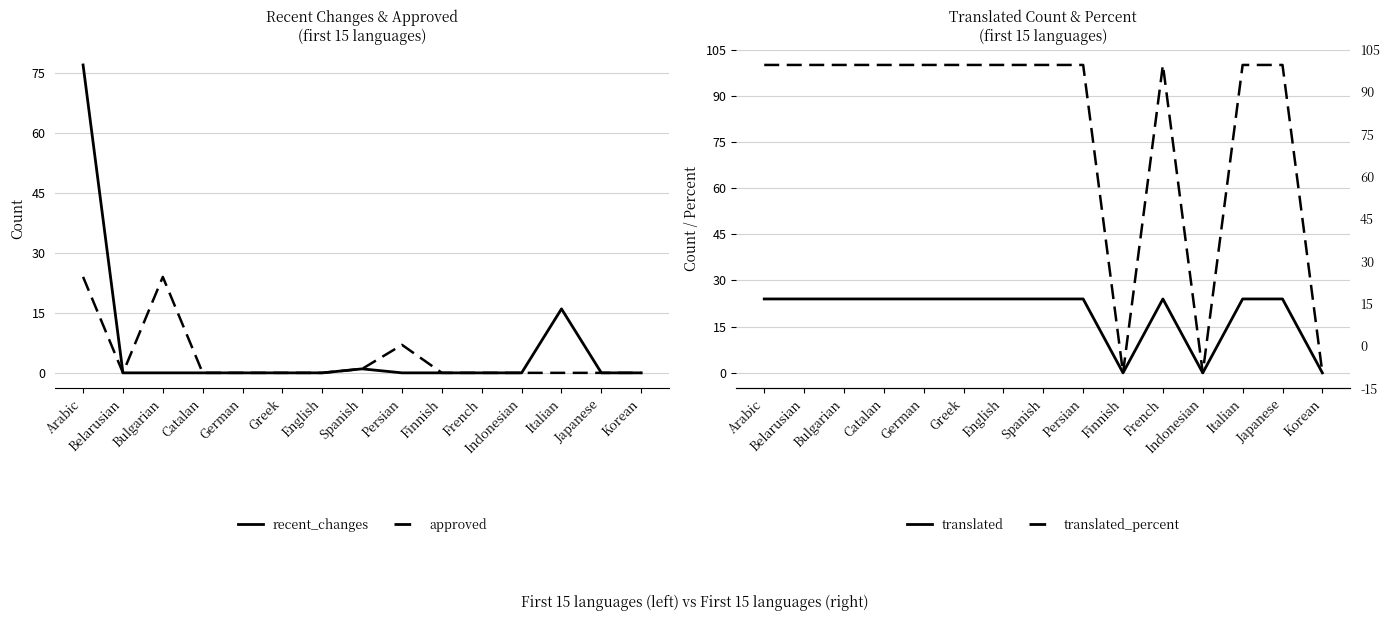

At which category does translated_percent reach its first local peak?

French